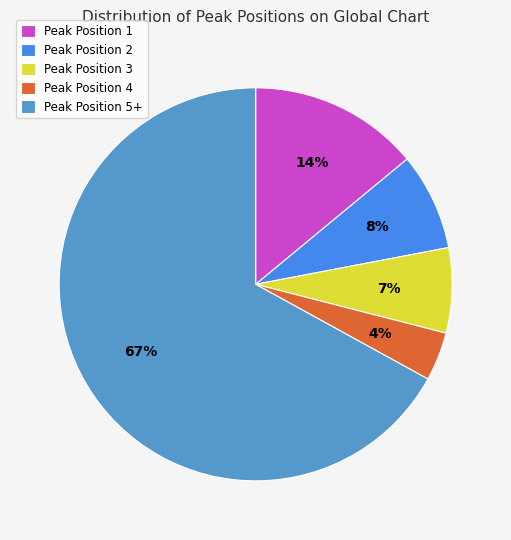

Is the sum of Peak Position 3 and Peak Position 4 greater than half?

No